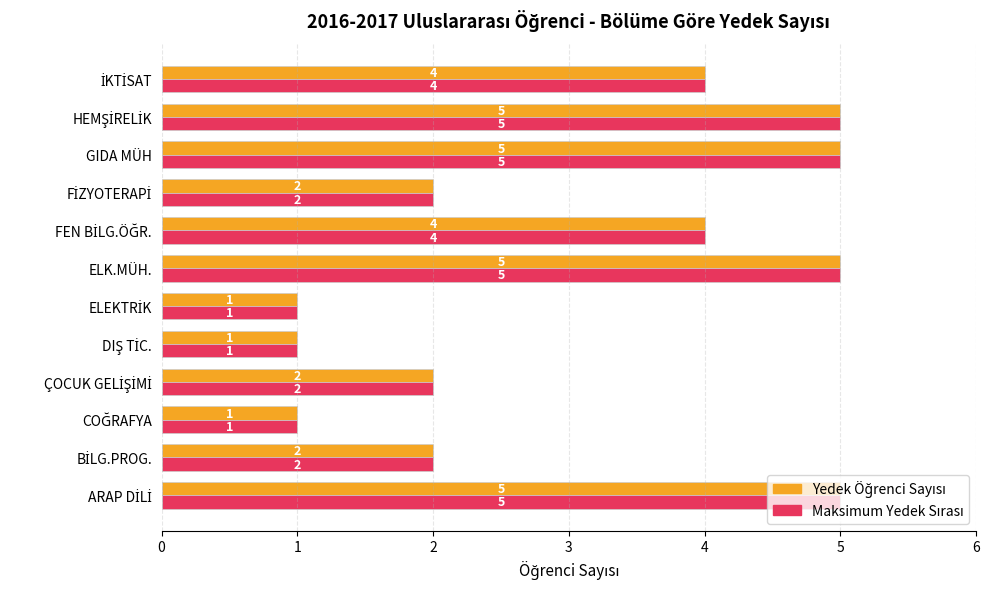

What is the maximum value shown in the chart?

5